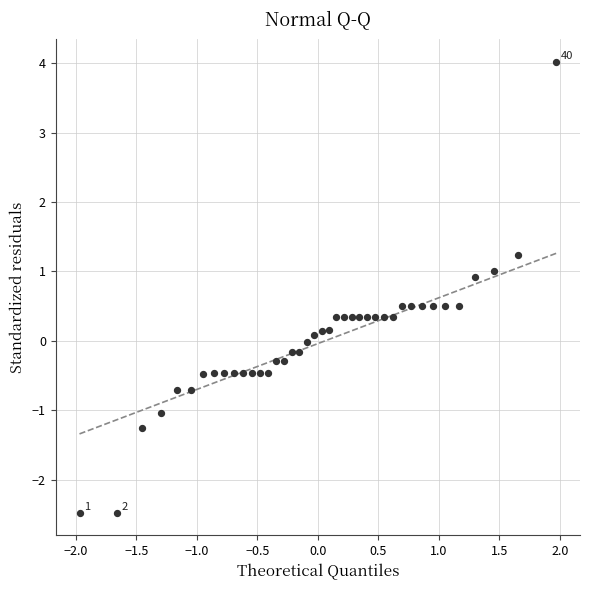

What is the range of X values (max minus min)?

3.9